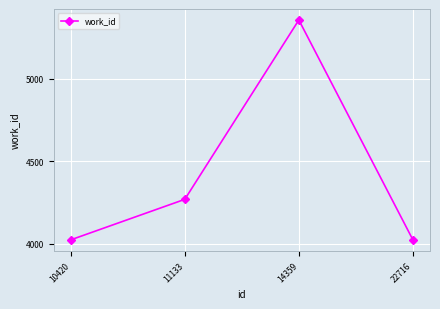

True or false: the data has more than 2 interior local peaks.

False